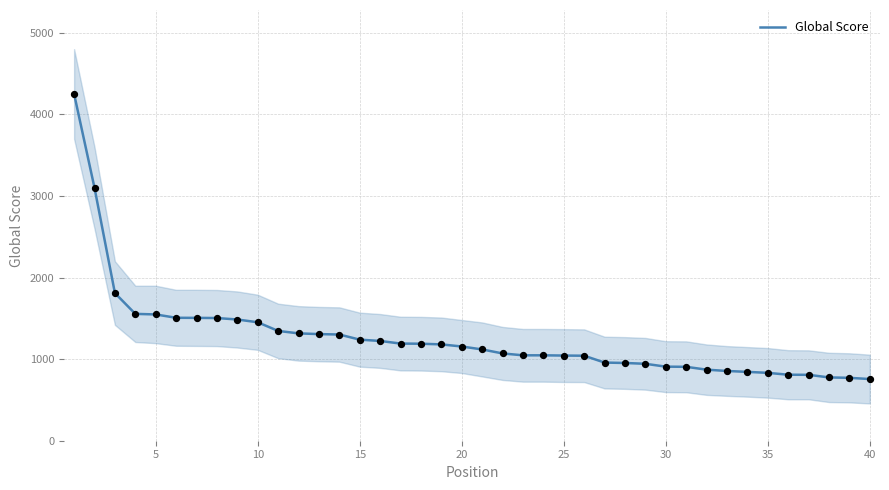

What is the minimum value for Global Score?

756